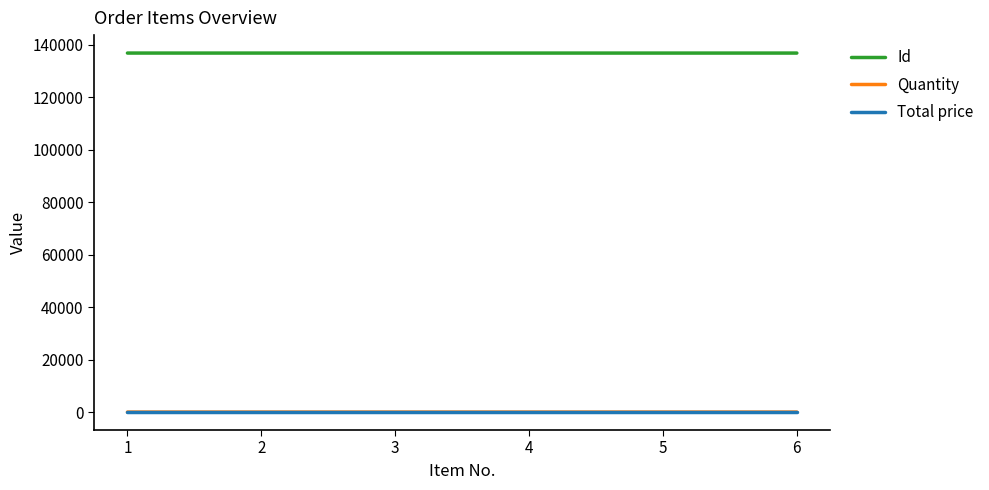

What is the greatest value displayed?

136831